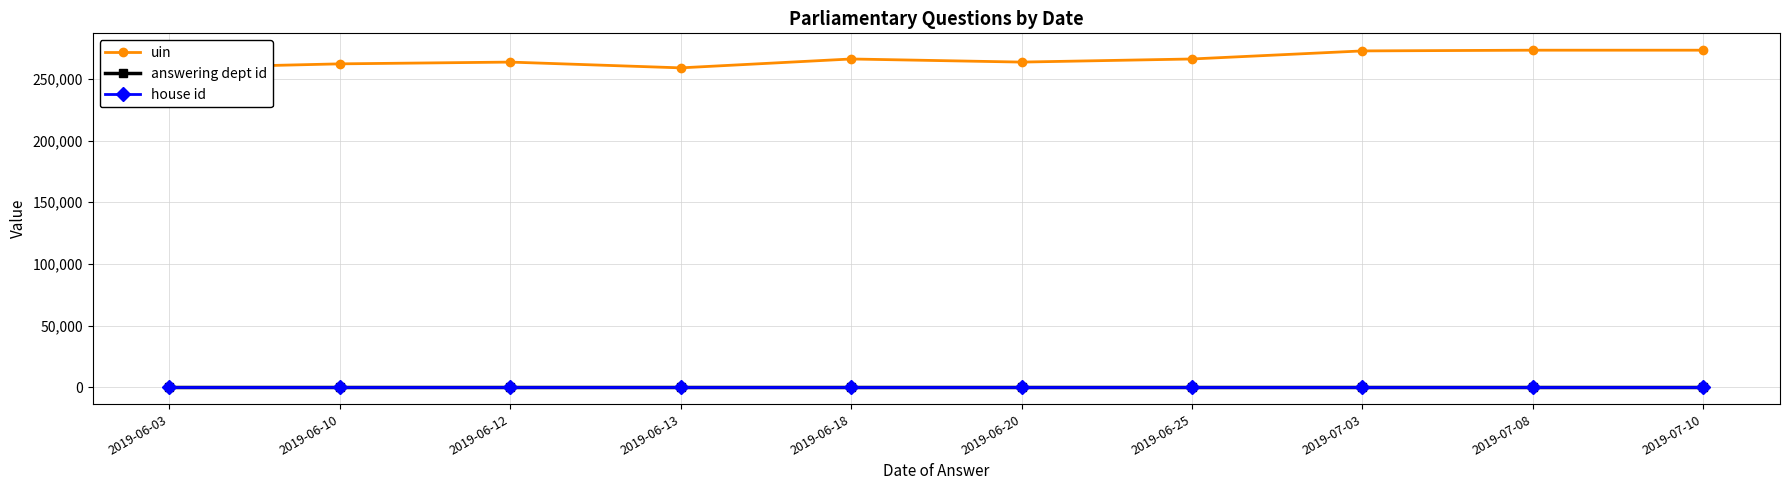

Reading right to left, list all the values displayed in this chart.

uin: 2019-07-10=273316	2019-07-08=273316	2019-07-03=272731	2019-06-25=266190	2019-06-20=263668	2019-06-18=266190	2019-06-13=258986	2019-06-12=263668	2019-06-10=262236	2019-06-03=258986
answering dept id: 2019-07-10=90	2019-07-08=90	2019-07-03=90	2019-06-25=90	2019-06-20=90	2019-06-18=90	2019-06-13=90	2019-06-12=90	2019-06-10=90	2019-06-03=90
house id: 2019-07-10=1	2019-07-08=1	2019-07-03=1	2019-06-25=1	2019-06-20=1	2019-06-18=1	2019-06-13=1	2019-06-12=1	2019-06-10=1	2019-06-03=1